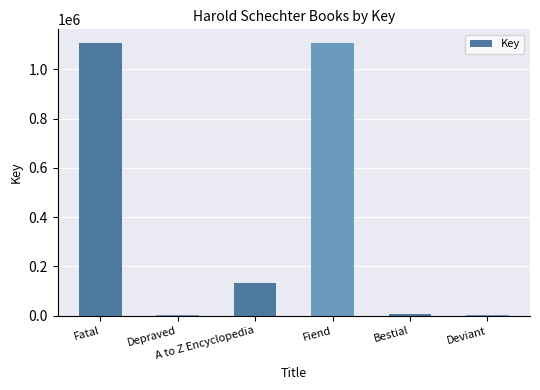

Are the bars grouped side by side (vs. stacked)?

No